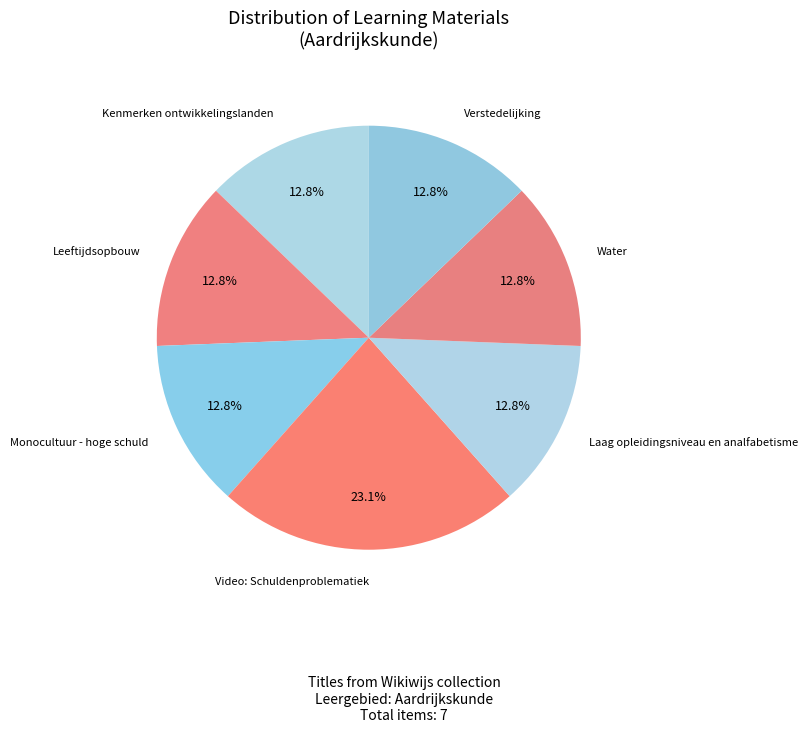

How many slices are in this pie chart?

7